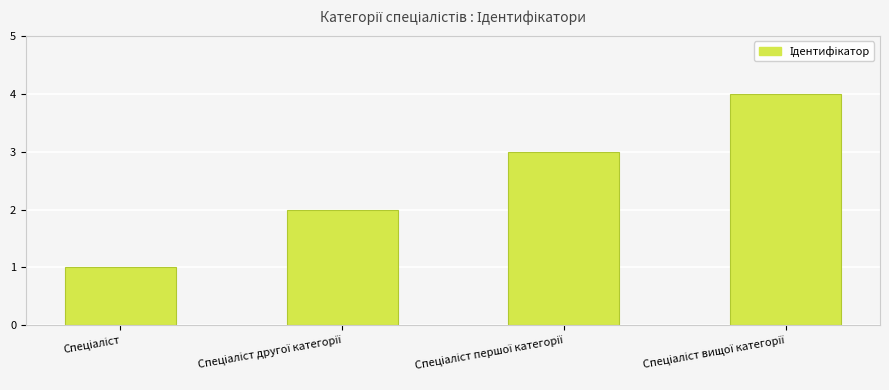

What is the sum of all values?

10